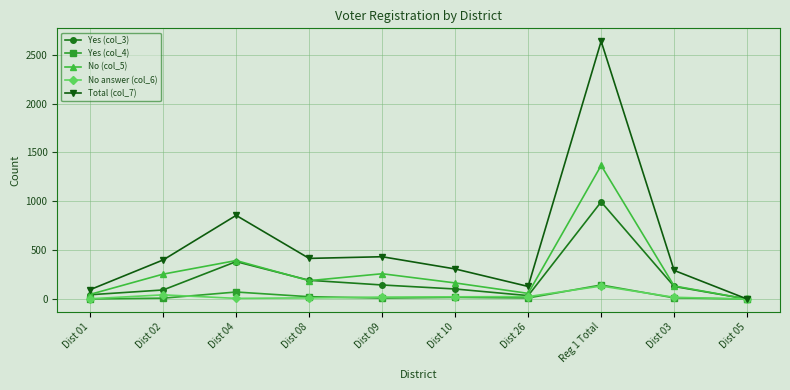

What is the spread (max minus min) of values at Dist 02?

391